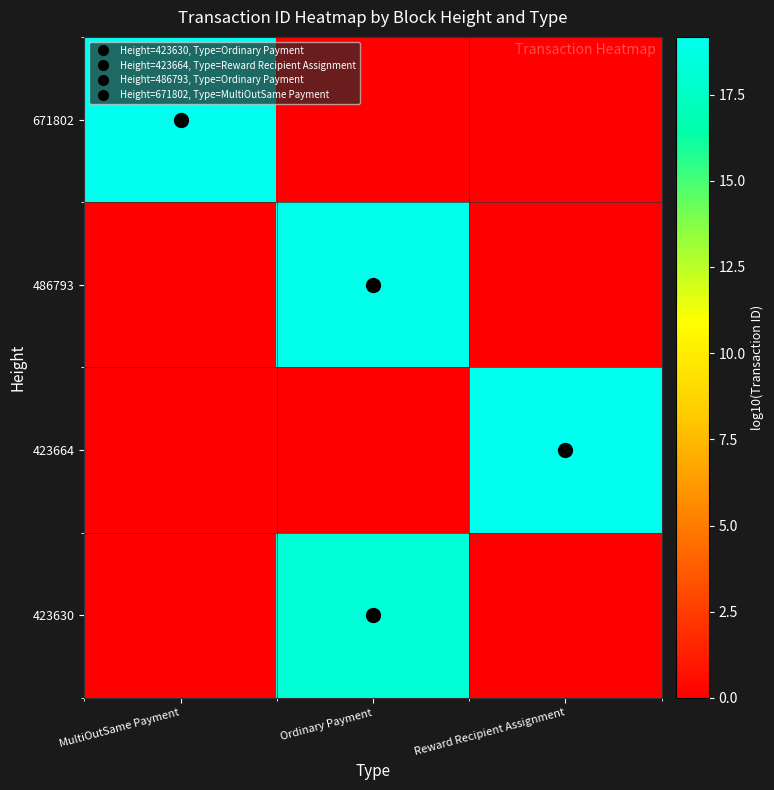

Reading left to right, what are all the values shown in this chart?

423630: MultiOutSame Payment=0.0	Ordinary Payment=18.2	Reward Recipient Assignment=0.0
423664: MultiOutSame Payment=0.0	Ordinary Payment=0.0	Reward Recipient Assignment=19.2
486793: MultiOutSame Payment=0.0	Ordinary Payment=19.0	Reward Recipient Assignment=0.0
671802: MultiOutSame Payment=19.1	Ordinary Payment=0.0	Reward Recipient Assignment=0.0